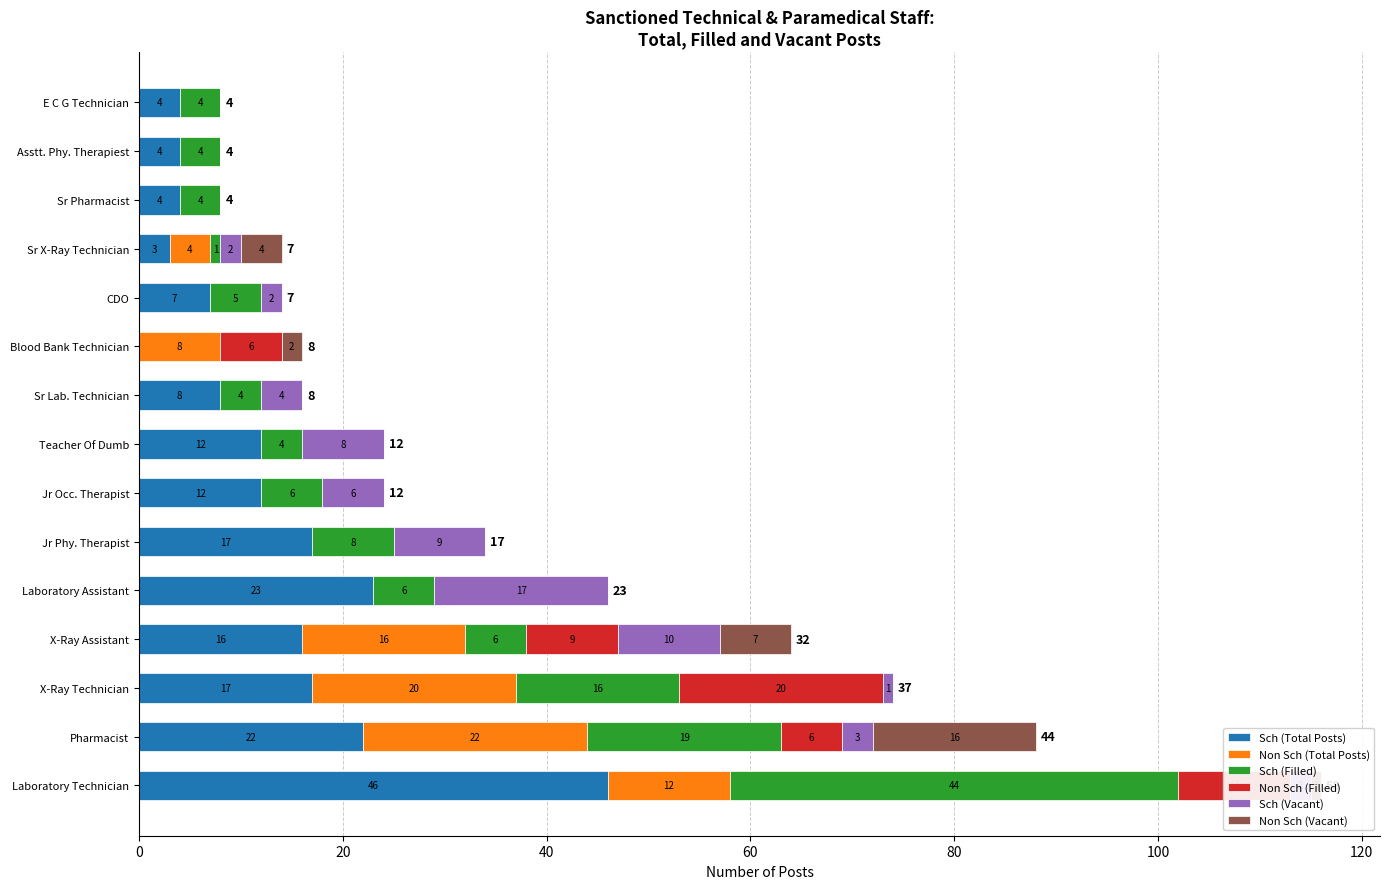

What is the total value across all series at Asstt. Phy. Therapiest?

8